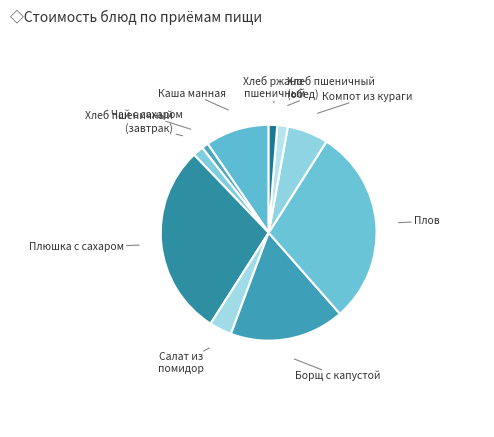

How many slices are in this pie chart?

10